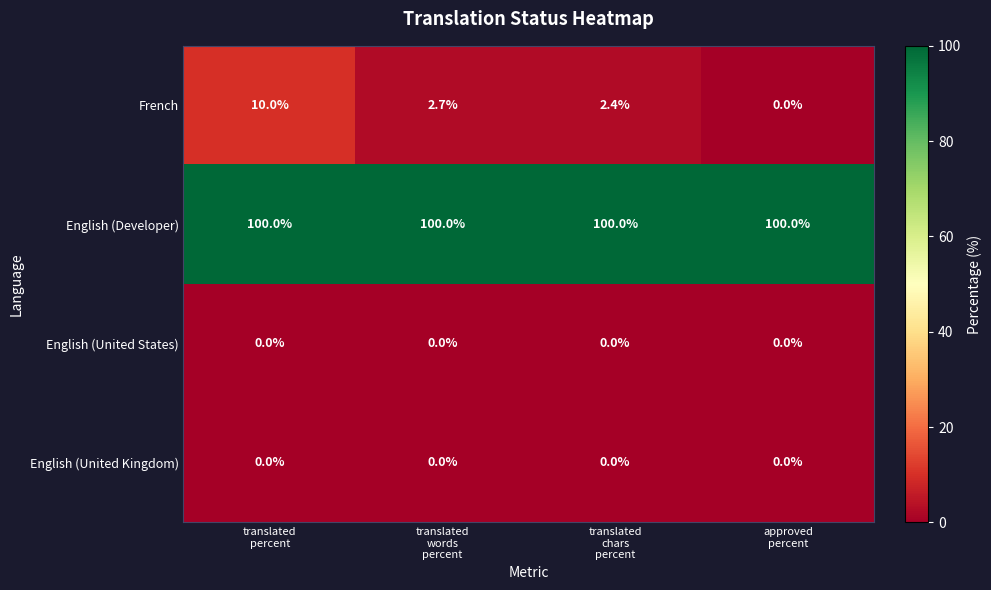

At how many categories does at least one series exceed 77?

4